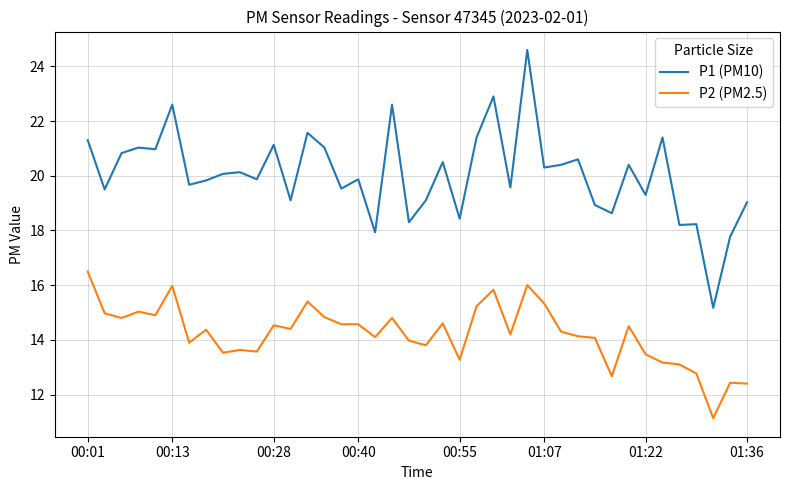

True or false: P2 (PM2.5) and P1 (PM10) cross at least once.

False